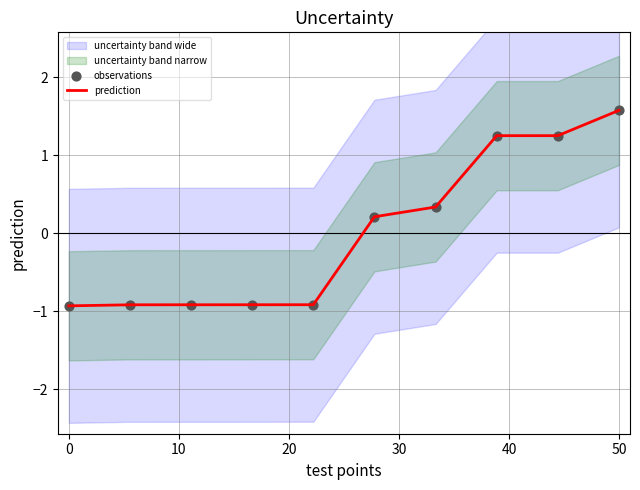

What is the maximum value for prediction?

1.6